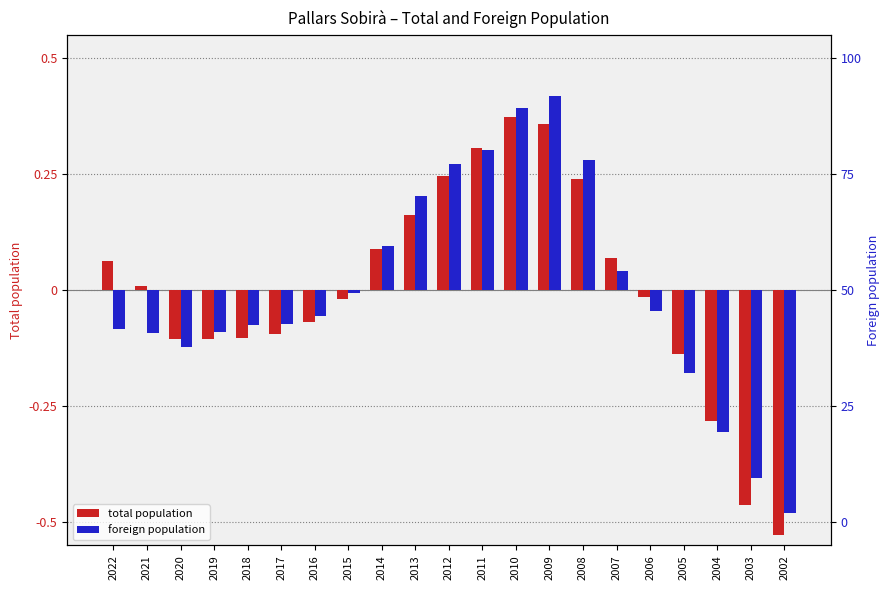

What is the total value across all series at 2019?

-0.2